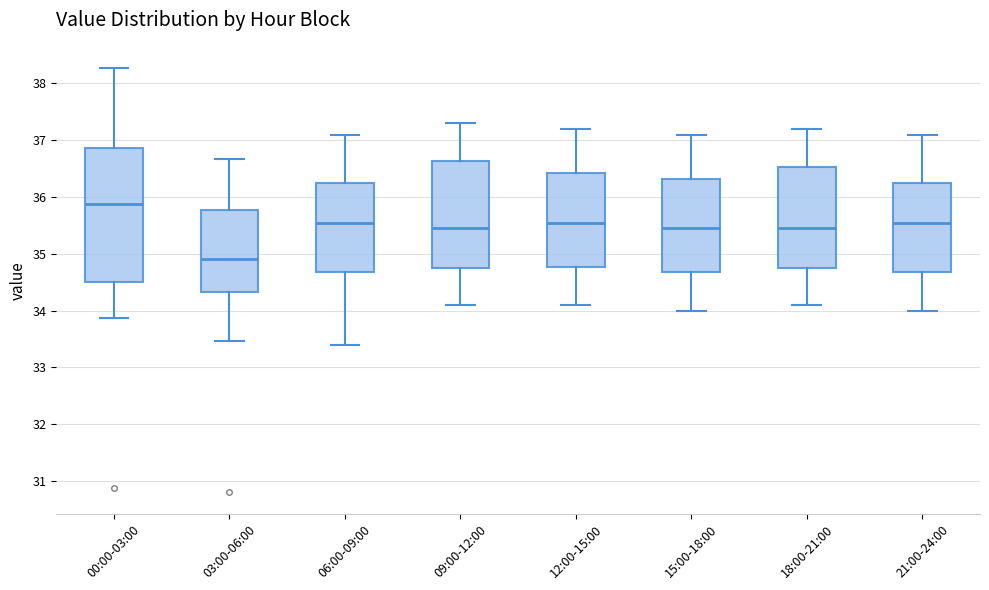

Which box is the tallest, from its lower edge to its upper edge?

00:00-03:00